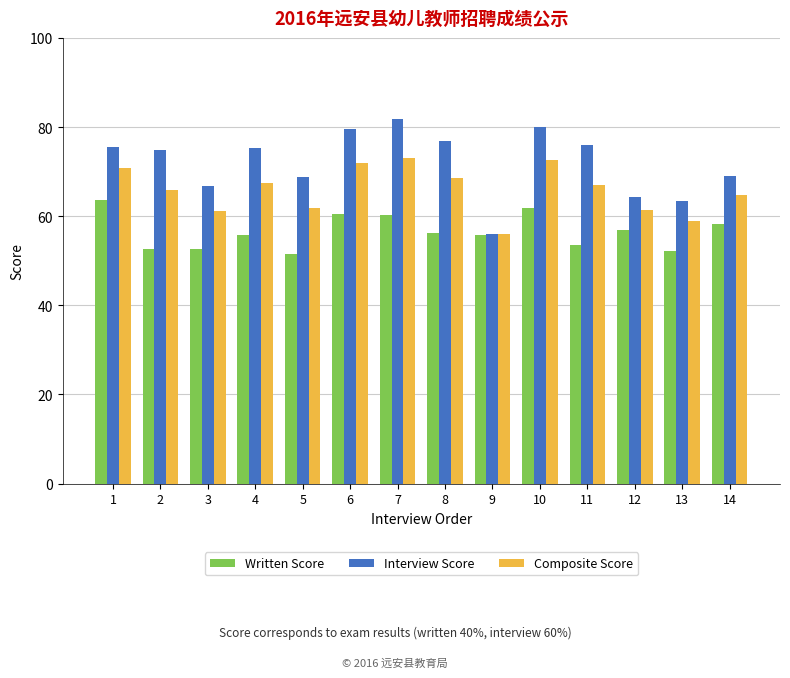

At which label does Interview Score reach its minimum?

9